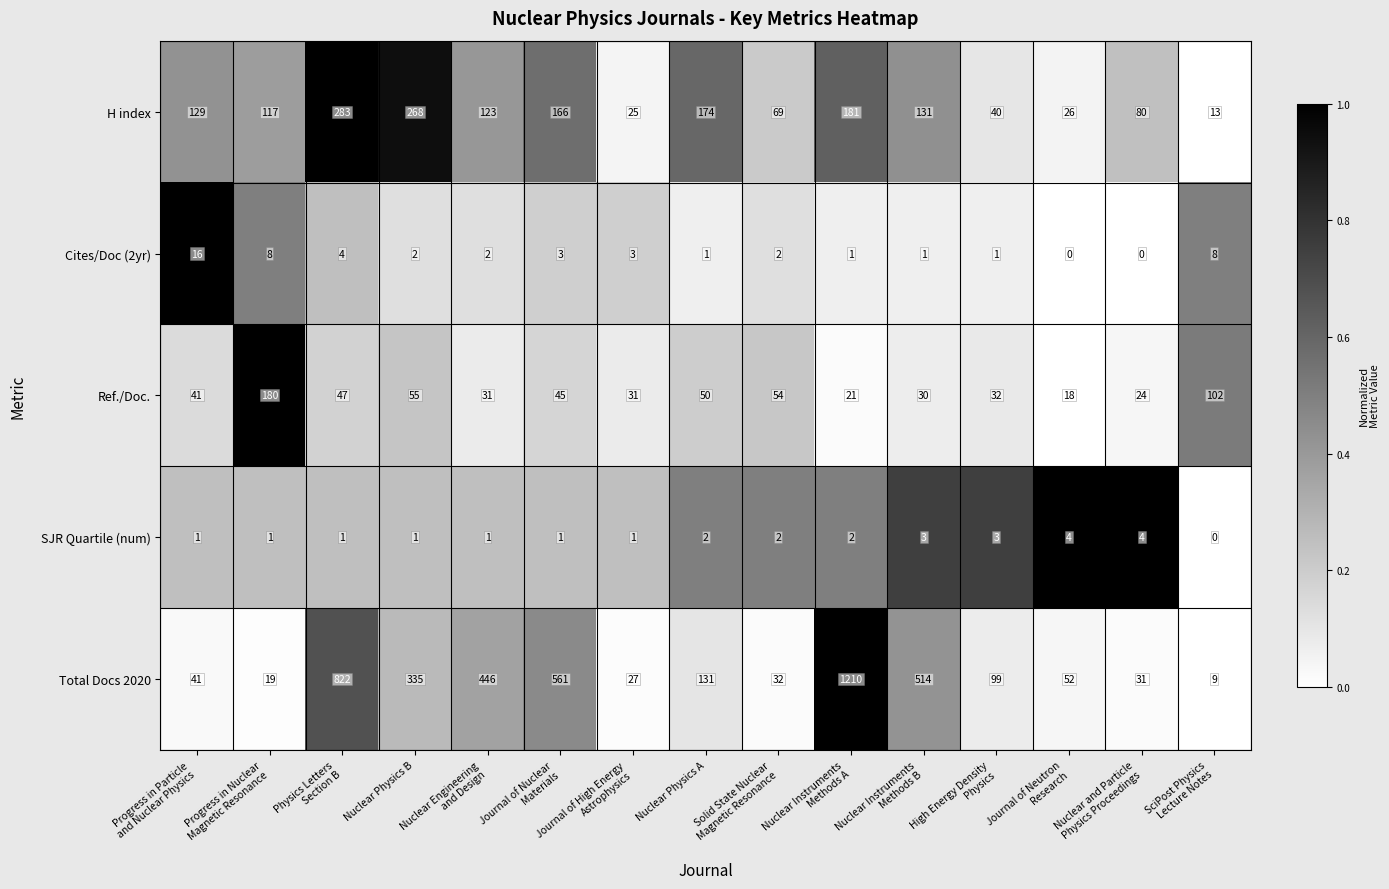

Which series has the widest spread of values?

Total Docs 2020